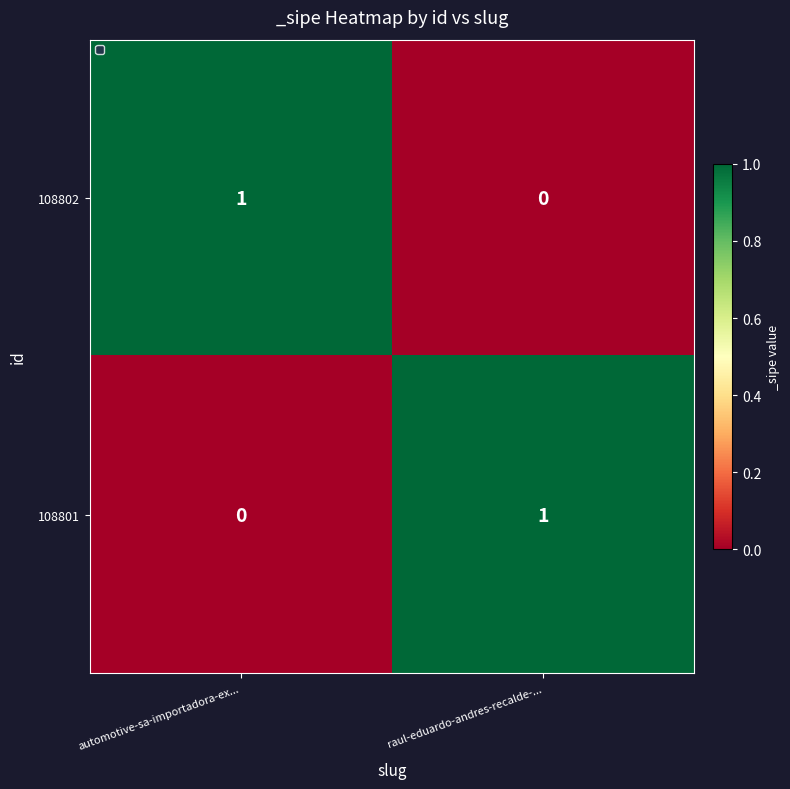

Which category has the highest value in the 108801 series?

raul-eduardo-andres-recalde-...